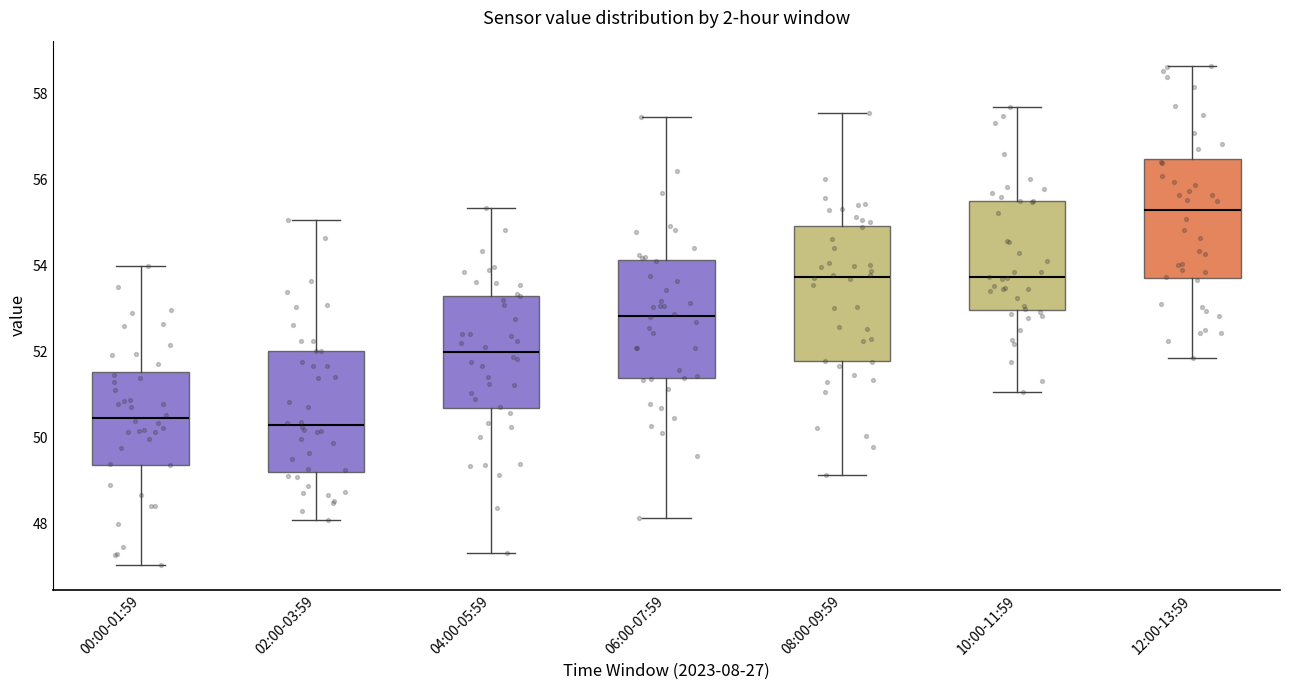

Where does the lower whisker of the box for 10:00-11:59 end on the y-axis? The values are not printed on the chart, so give them approximately, as read against the axis.

51.0